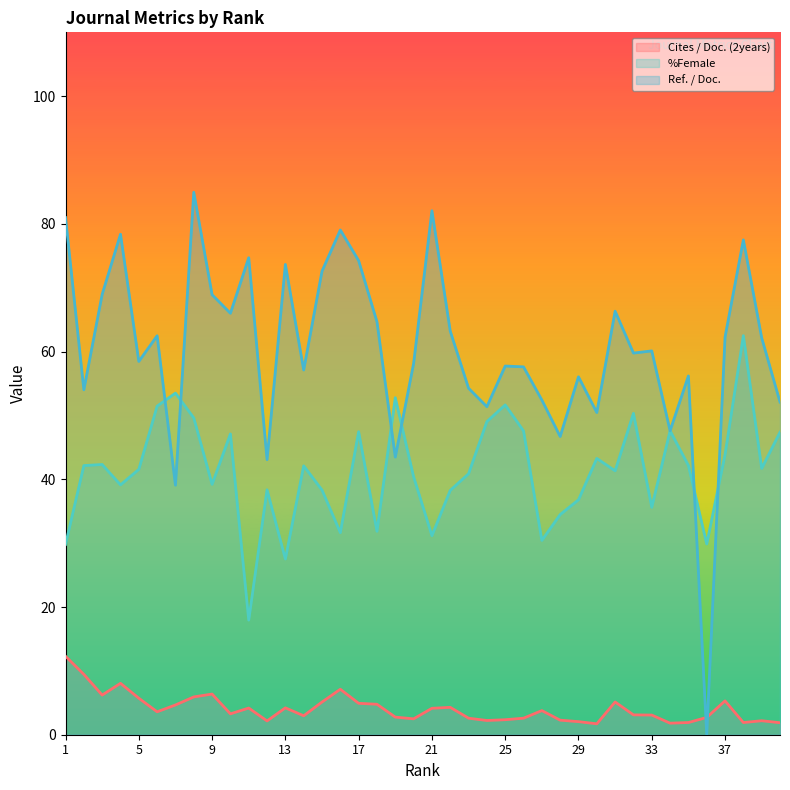

What is the approximate value of Cites / Doc. (2years) at 16?

7.1